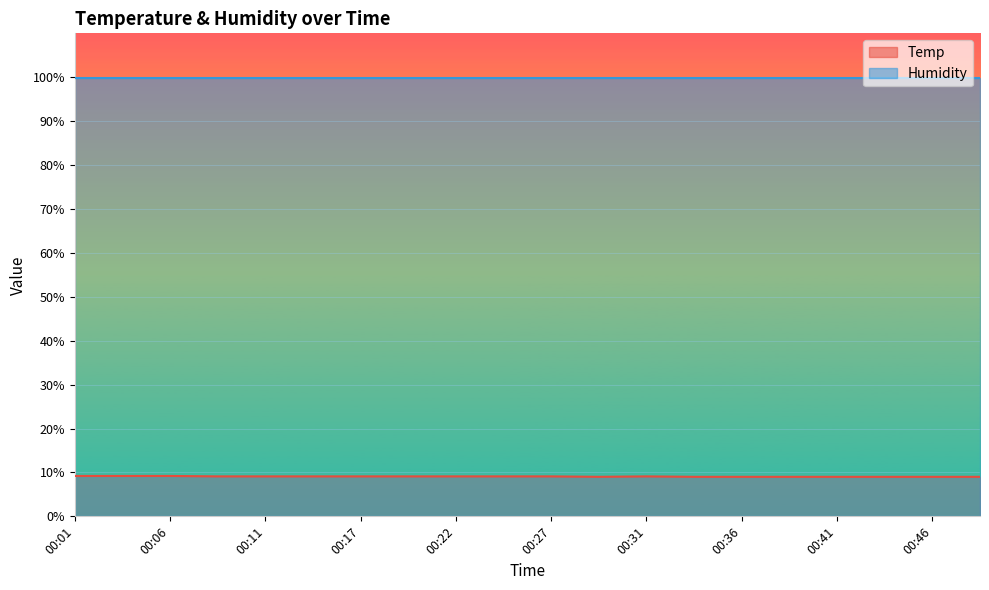

What is the greatest value displayed?

99.9